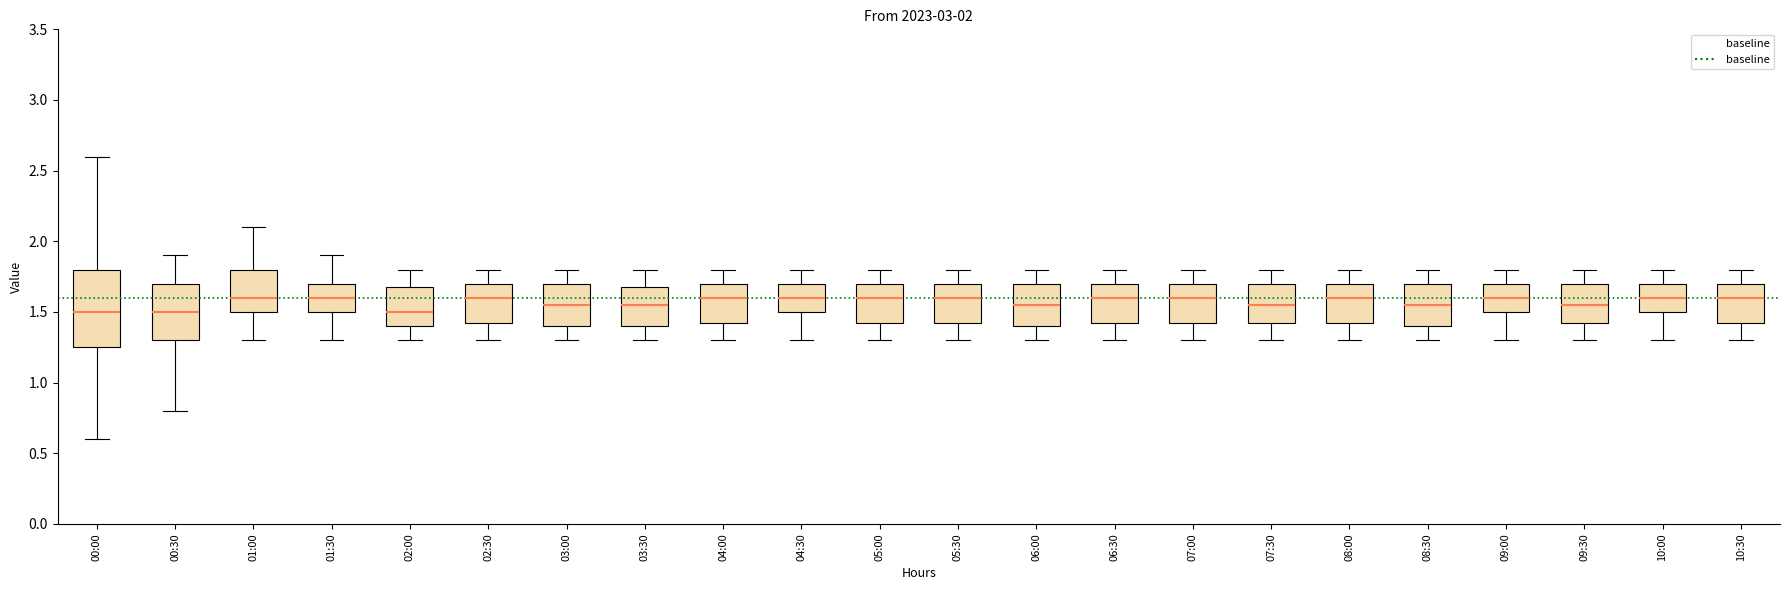

Reading left to right, read every box against the y-axis: the position of its median line, the range the box covers, and the ends of its whiskers. The values are not printed on the chart, so give them approximately, as read against the axis.

00:00: median 1.50, box 1.25 to 1.80, whiskers 0.60 to 2.60
00:30: median 1.50, box 1.30 to 1.70, whiskers 0.80 to 1.90
01:00: median 1.60, box 1.50 to 1.80, whiskers 1.30 to 2.10
01:30: median 1.60, box 1.50 to 1.70, whiskers 1.30 to 1.90
02:00: median 1.50, box 1.40 to 1.70, whiskers 1.30 to 1.80
02:30: median 1.60, box 1.45 to 1.70, whiskers 1.30 to 1.80
03:00: median 1.55, box 1.40 to 1.70, whiskers 1.30 to 1.80
03:30: median 1.55, box 1.40 to 1.70, whiskers 1.30 to 1.80
04:00: median 1.60, box 1.45 to 1.70, whiskers 1.30 to 1.80
04:30: median 1.60, box 1.50 to 1.70, whiskers 1.30 to 1.80
05:00: median 1.60, box 1.45 to 1.70, whiskers 1.30 to 1.80
05:30: median 1.60, box 1.45 to 1.70, whiskers 1.30 to 1.80
06:00: median 1.55, box 1.40 to 1.70, whiskers 1.30 to 1.80
06:30: median 1.60, box 1.45 to 1.70, whiskers 1.30 to 1.80
07:00: median 1.60, box 1.45 to 1.70, whiskers 1.30 to 1.80
07:30: median 1.55, box 1.45 to 1.70, whiskers 1.30 to 1.80
08:00: median 1.60, box 1.45 to 1.70, whiskers 1.30 to 1.80
08:30: median 1.55, box 1.40 to 1.70, whiskers 1.30 to 1.80
09:00: median 1.60, box 1.50 to 1.70, whiskers 1.30 to 1.80
09:30: median 1.55, box 1.45 to 1.70, whiskers 1.30 to 1.80
10:00: median 1.60, box 1.50 to 1.70, whiskers 1.30 to 1.80
10:30: median 1.60, box 1.45 to 1.70, whiskers 1.30 to 1.80